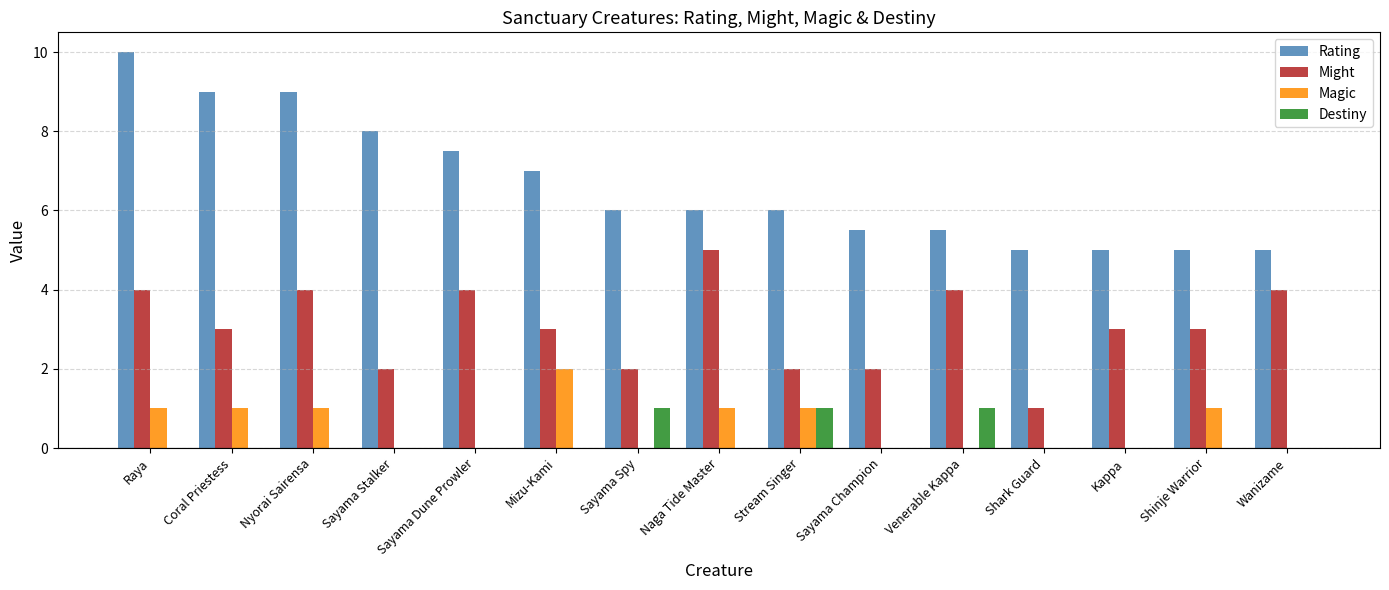

True or false: Magic has a value of -0.9 at Kappa.

False